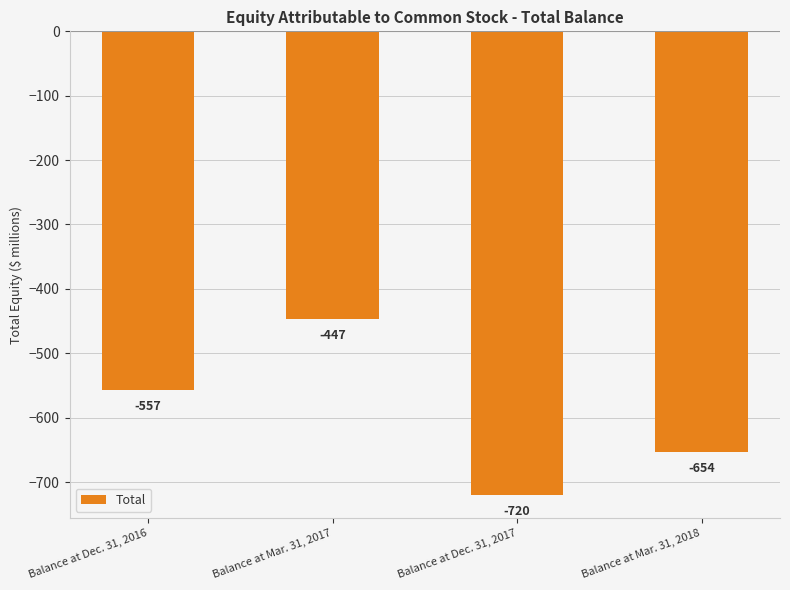

Is it true that the value at Balance at Dec. 31, 2017 is -425?

False